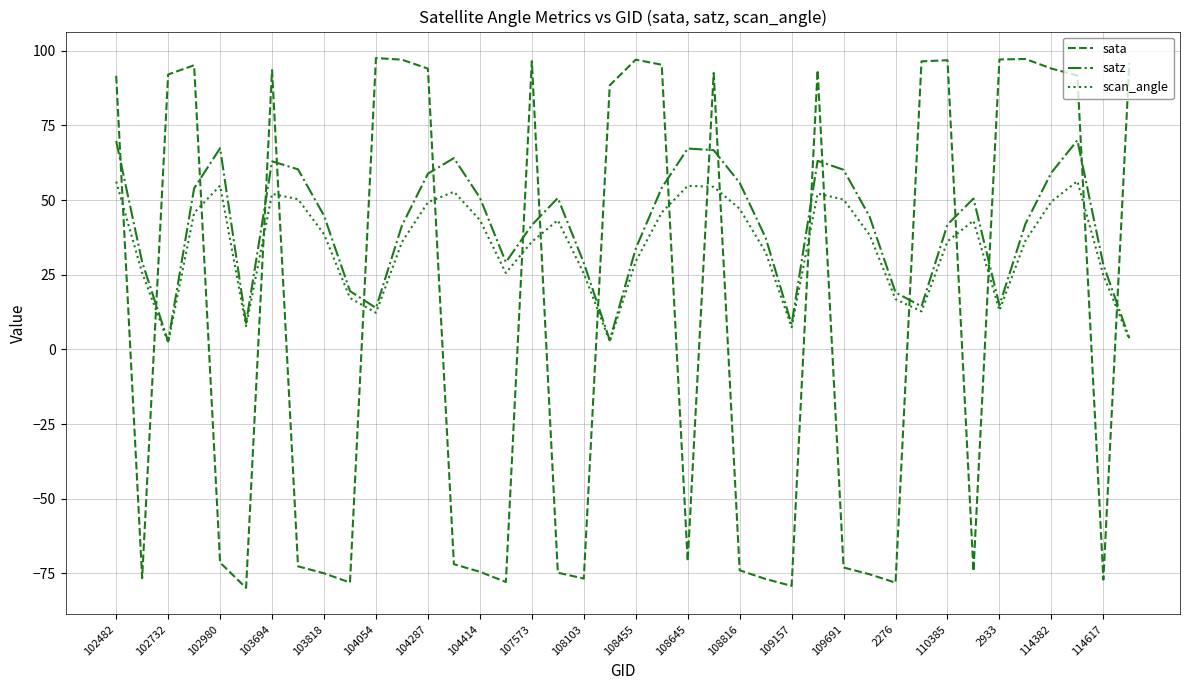

What is the smallest value displayed?

-79.8